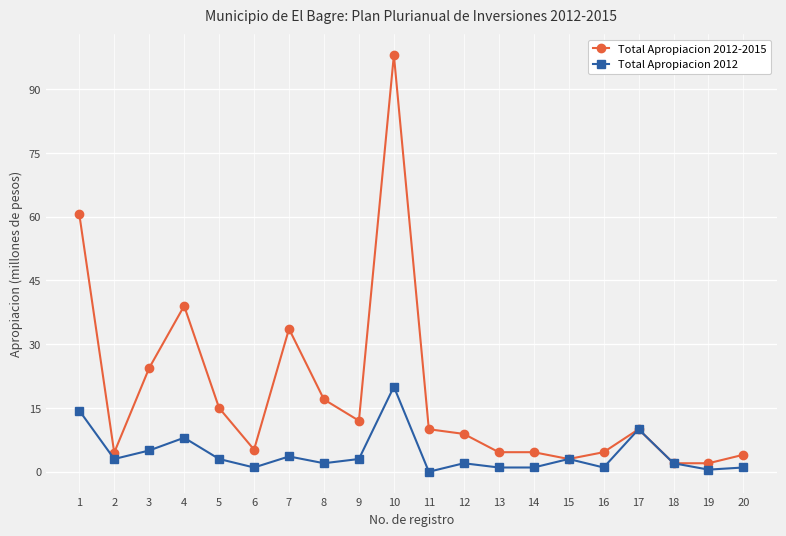

At 3, list the series in order from smallest to largest.

Total Apropiacion 2012, Total Apropiacion 2012-2015